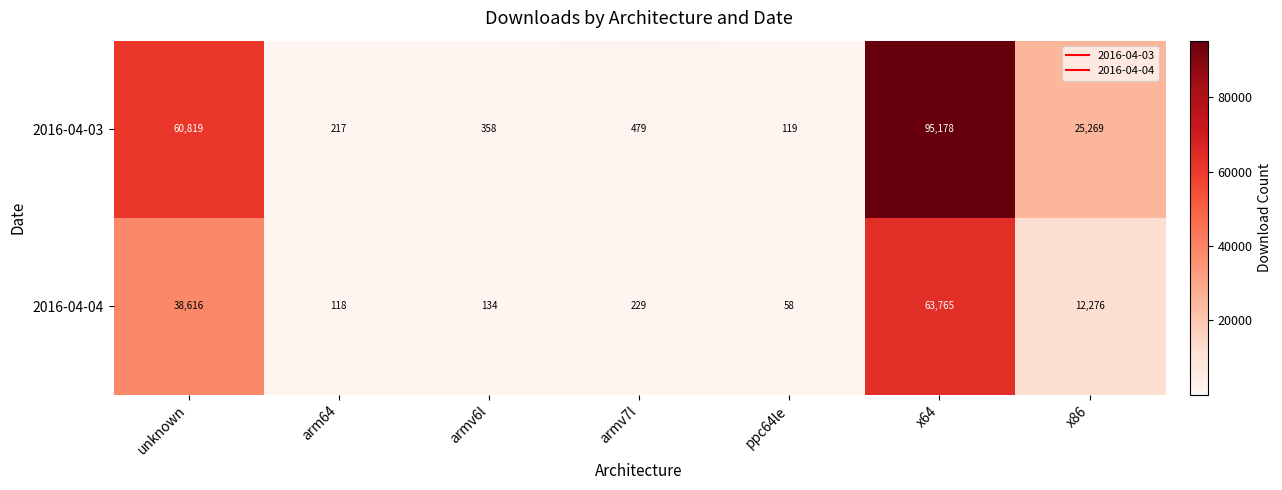

What is the maximum value shown in the chart?

95178